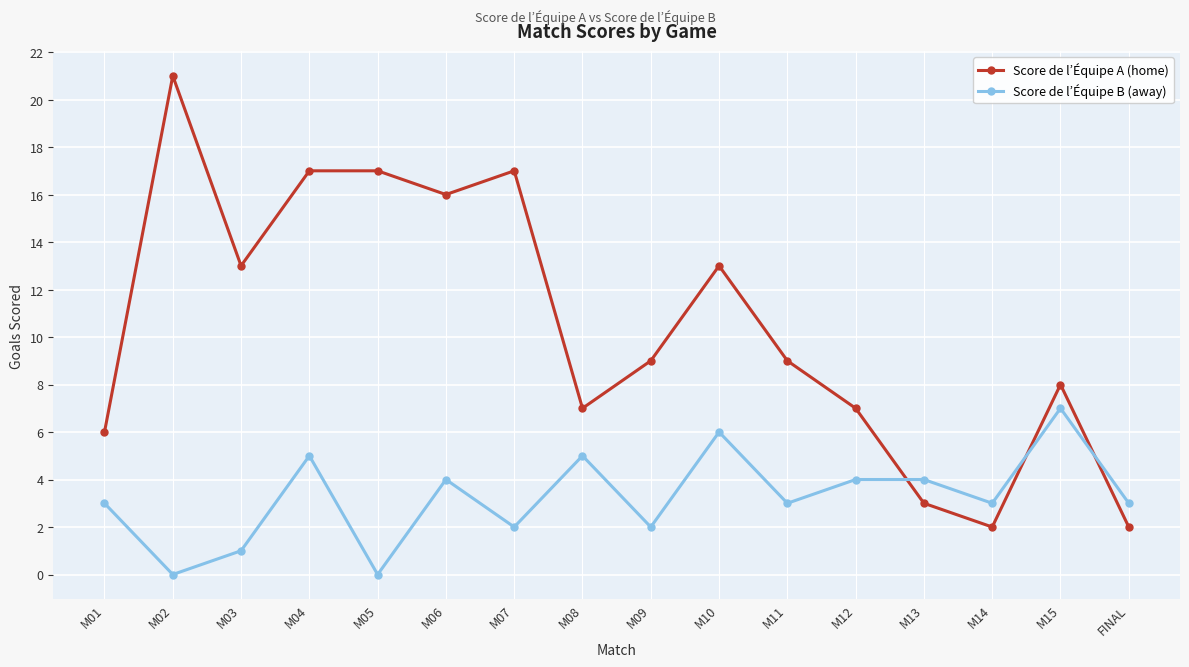

How many categories are shown in the chart?

16